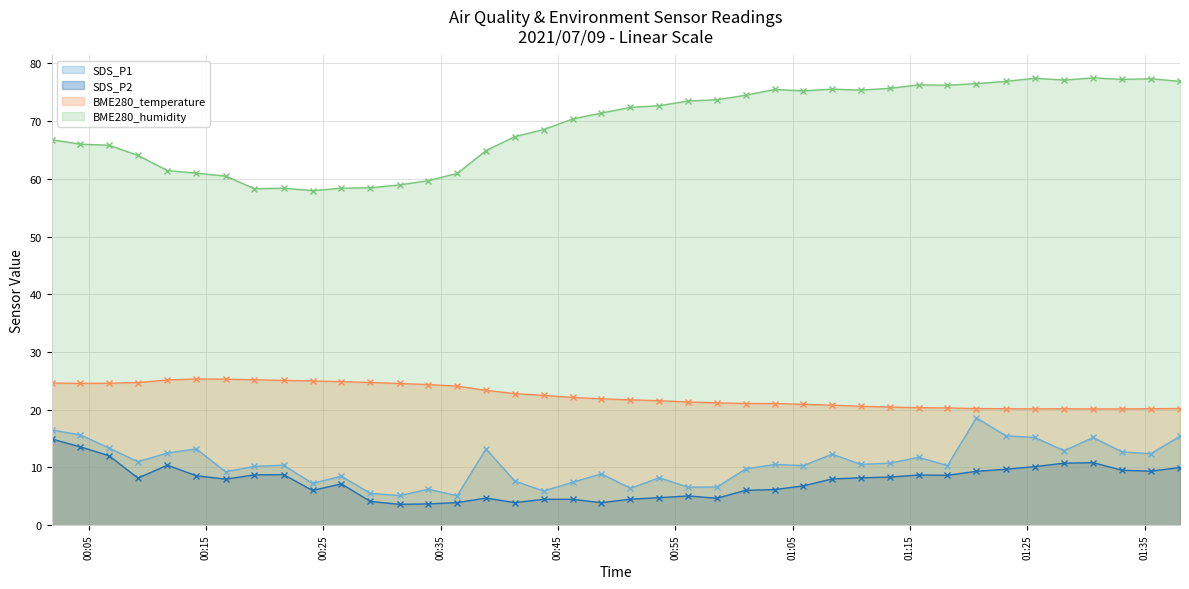

Reading right to left, list all the values displayed in this chart.

SDS_P1: 15.4	12.4	12.7	15.2	12.9	15.2	15.5	18.6	10.3	11.8	10.7	10.5	12.3	10.3	10.5	9.7	6.6	6.6	8.2	6.4	8.9	7.4	5.9	7.6	13.2	5.1	6.2	5.1	5.5	8.5	7.2	10.4	10.2	9.2	13.2	12.5	11.0	13.3	15.6	16.5
SDS_P2: 10.0	9.3	9.5	10.8	10.7	10.1	9.7	9.3	8.6	8.7	8.3	8.2	8.0	6.8	6.2	6.0	4.7	5.0	4.8	4.5	3.9	4.5	4.5	3.9	4.7	3.9	3.7	3.6	4.1	7.2	6.0	8.8	8.7	8.0	8.6	10.4	8.2	12.0	13.6	14.9
BME280_temperature: 20.2	20.2	20.1	20.1	20.2	20.1	20.2	20.2	20.3	20.4	20.4	20.6	20.8	20.9	21.1	21.1	21.2	21.3	21.6	21.7	21.9	22.1	22.5	22.8	23.3	24.1	24.3	24.5	24.7	24.9	25.0	25.1	25.2	25.3	25.3	25.1	24.7	24.6	24.6	24.6
BME280_humidity: 76.9	77.3	77.2	77.5	77.1	77.4	76.9	76.5	76.2	76.3	75.7	75.4	75.5	75.2	75.5	74.5	73.7	73.5	72.7	72.4	71.4	70.4	68.5	67.3	64.9	60.9	59.7	59.0	58.5	58.4	58.0	58.4	58.3	60.5	61.0	61.4	64.1	65.8	66.0	66.8